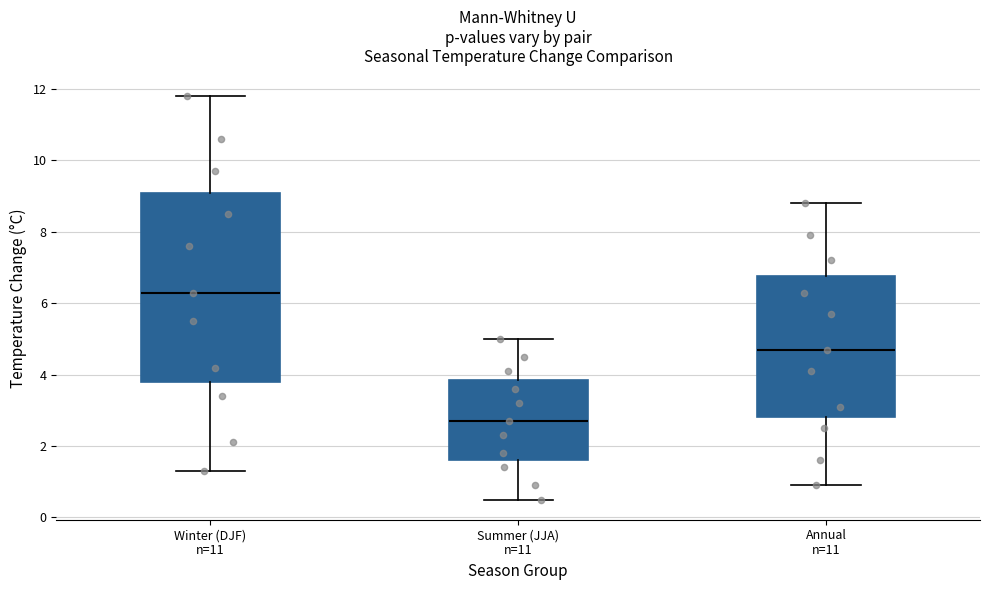

Reading left to right, transcribe this box plot: for each box, give where its median line is, the range the box spans, and where its two whiskers end, as read against the y-axis. The values are not printed on the chart, so give them approximately, as read against the axis.

Winter (DJF) n=11: median 6.4, box 3.8 to 9.2, whiskers 1.4 to 11.8
Summer (JJA) n=11: median 2.8, box 1.6 to 3.8, whiskers 0.6 to 5.0
Annual n=11: median 4.8, box 2.8 to 6.8, whiskers 1.0 to 8.8